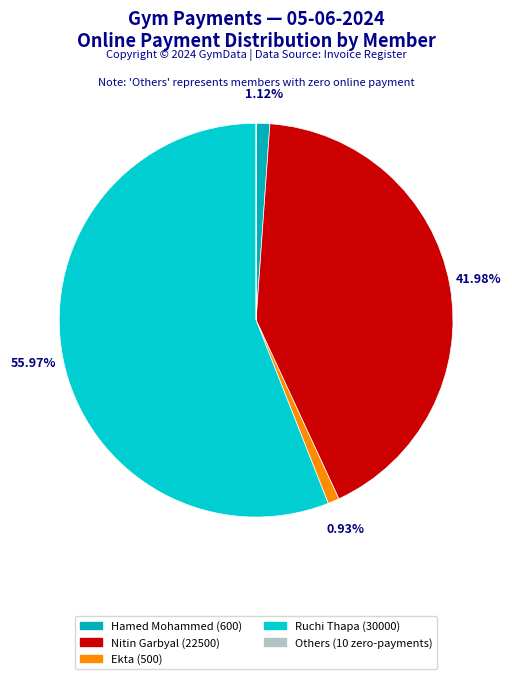

Is there a majority slice in this chart?

Yes